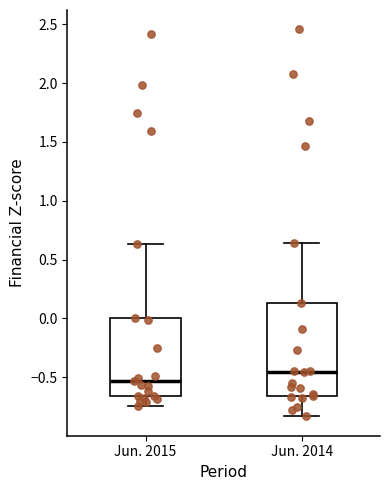

Reading left to right, transcribe this box plot: for each box, give where its median line is, the range the box spans, and where its two whiskers end, as read against the y-axis. The values are not printed on the chart, so give them approximately, as read against the axis.

Jun. 2015: median -0.55, box -0.65 to 0.00, whiskers -0.75 to 0.65
Jun. 2014: median -0.45, box -0.65 to 0.15, whiskers -0.85 to 0.65